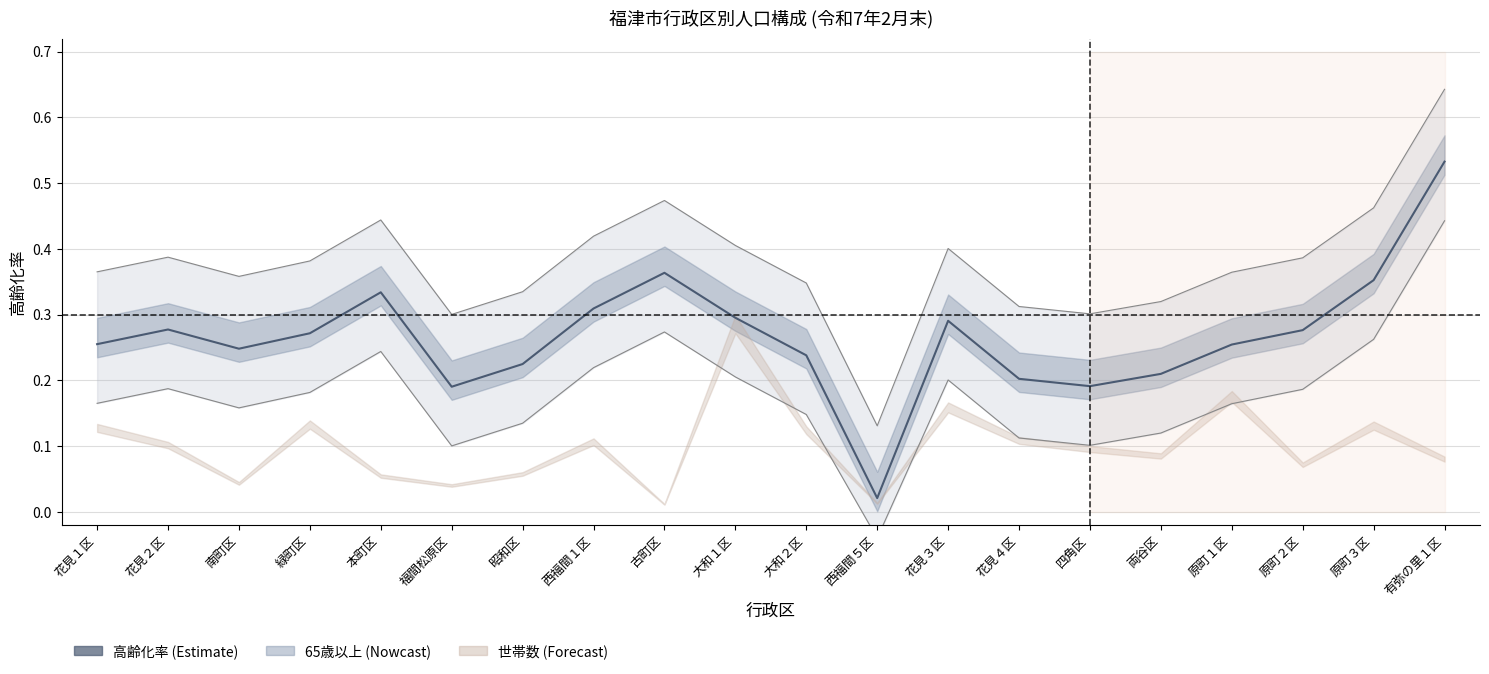

Rank the categories by value from highest to lowest.

有弥の里１区, 古町区, 原町３区, 本町区, 西福間１区, 大和１区, 花見３区, 花見２区, 原町２区, 緑町区, 花見１区, 原町１区, 南町区, 大和２区, 昭和区, 両谷区, 花見４区, 四角区, 福間松原区, 西福間５区